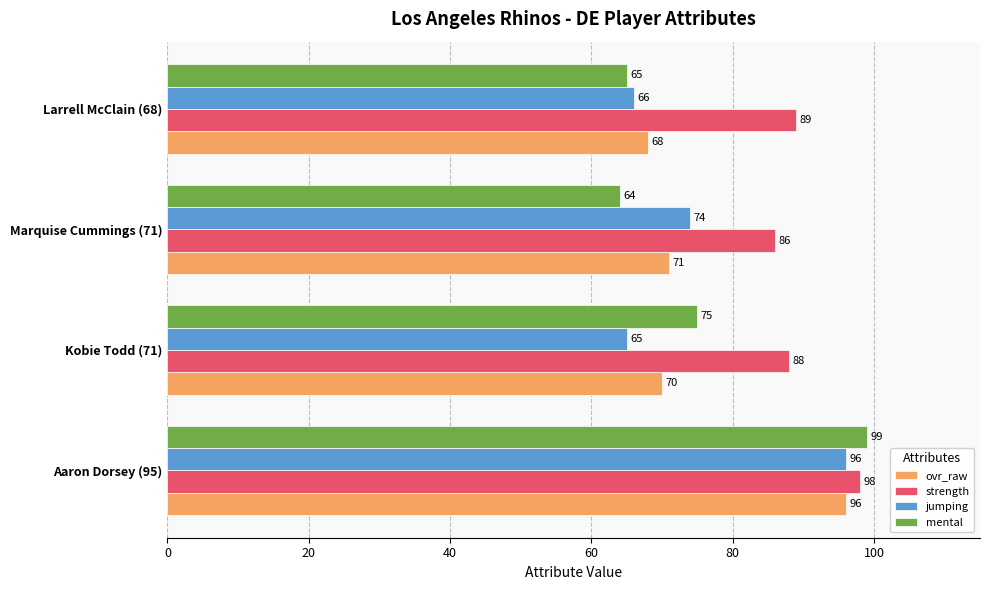

What value does the ovr_raw series have at Aaron Dorsey (95), to the nearest 10?

100